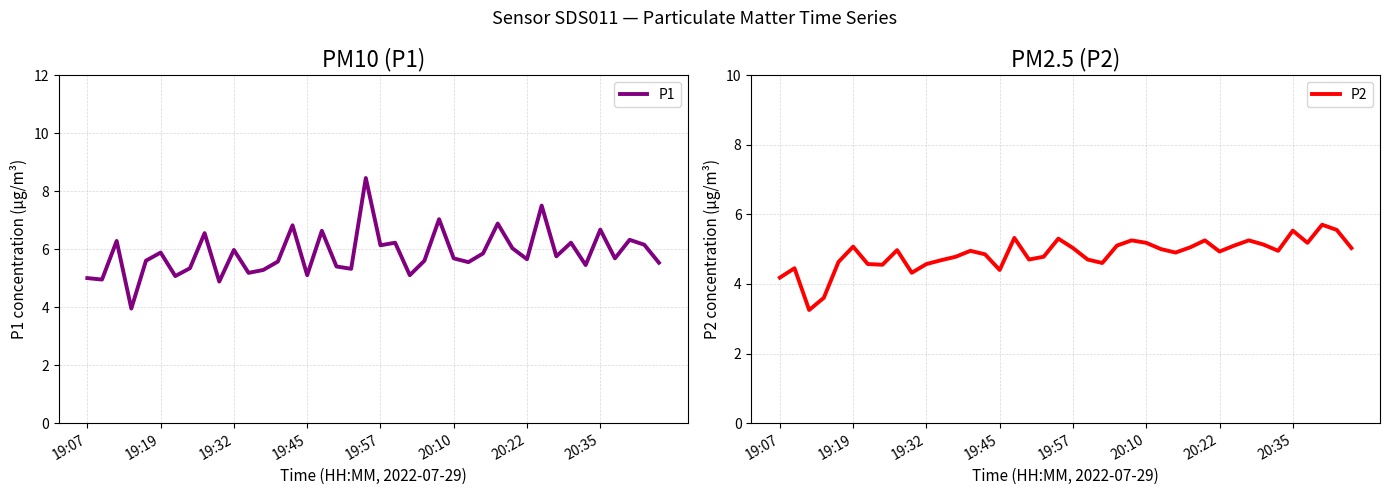

Read the P2 value at 33.

5.1